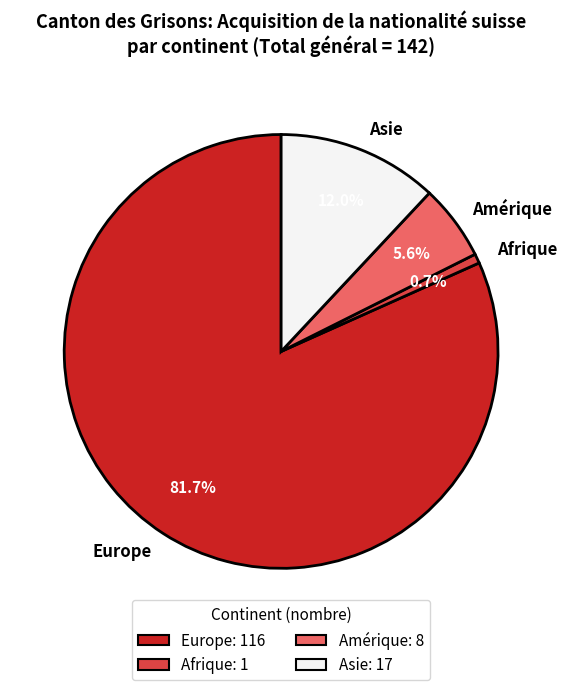

What percentage is the Europe slice, to the nearest percent?

82%